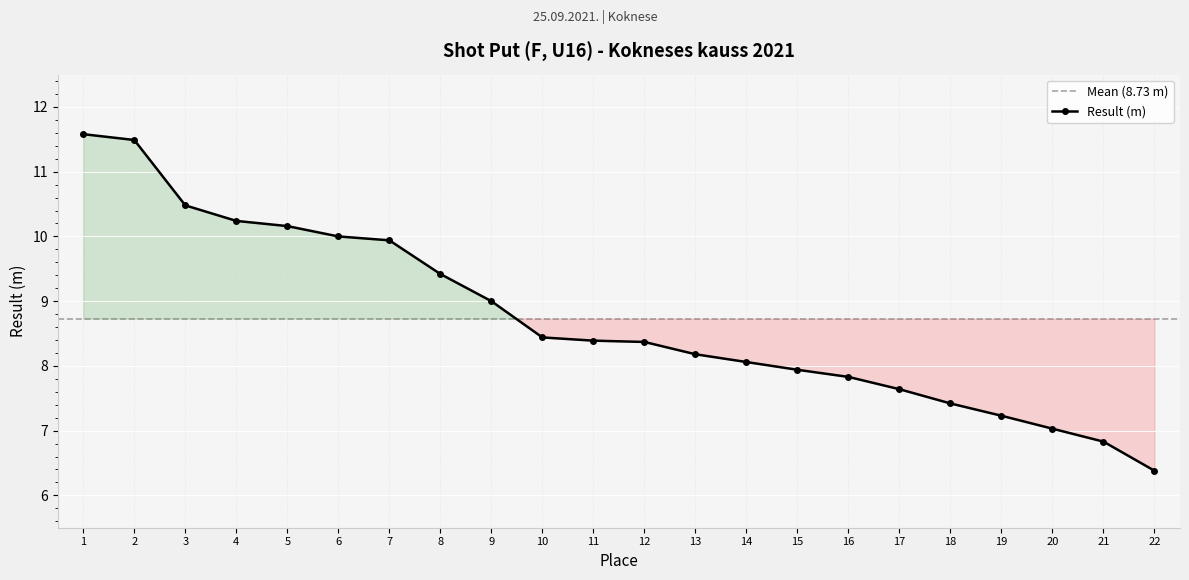

How many data points are less than 8?

8